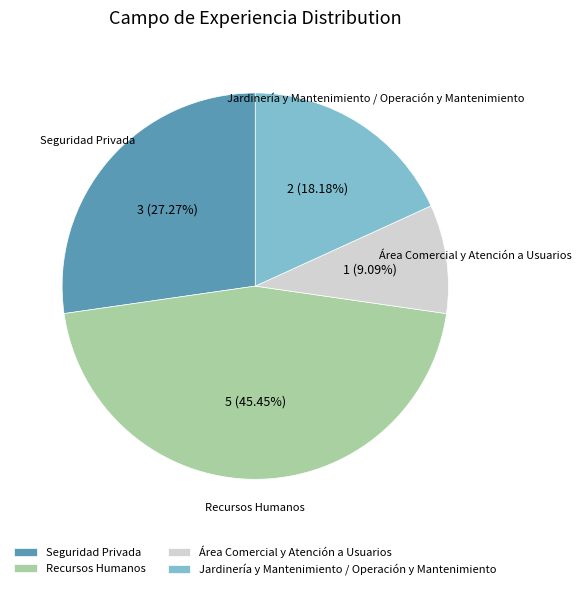

Which slice is the largest?

Recursos Humanos